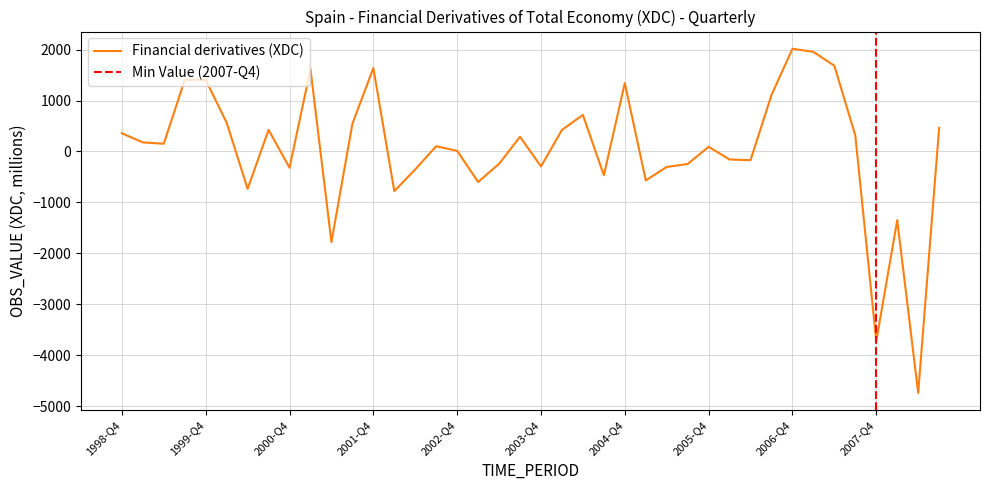

The value at 2001-Q3 is 242. True or false?

False